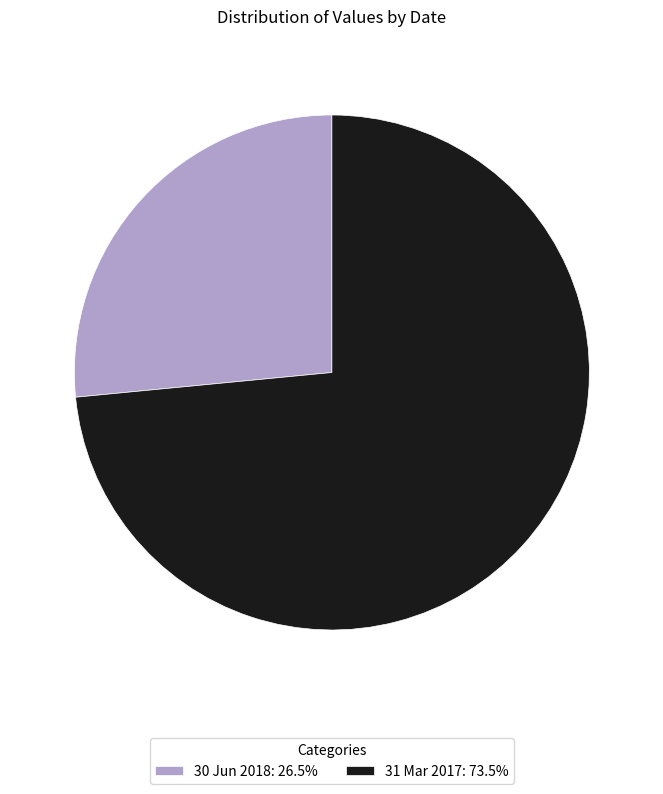

Is there any slice that represents more than half of the pie?

Yes